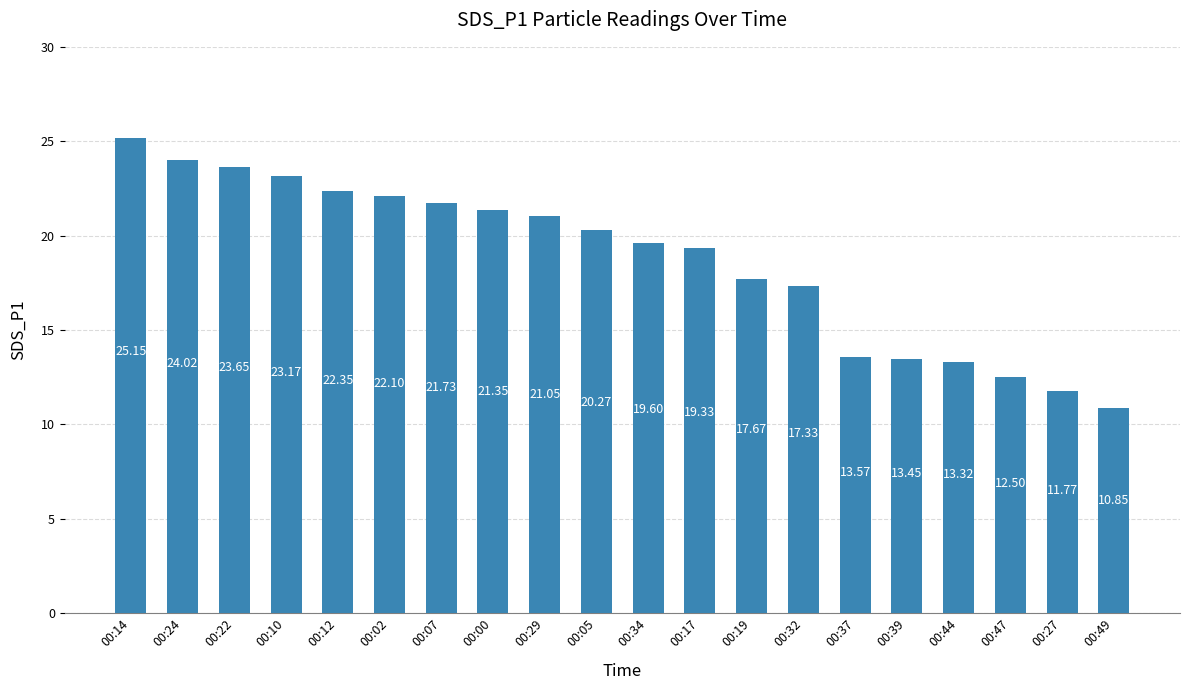

List the labels in order of value, smallest first.

00:49, 00:27, 00:47, 00:44, 00:39, 00:37, 00:32, 00:19, 00:17, 00:34, 00:05, 00:29, 00:00, 00:07, 00:02, 00:12, 00:10, 00:22, 00:24, 00:14